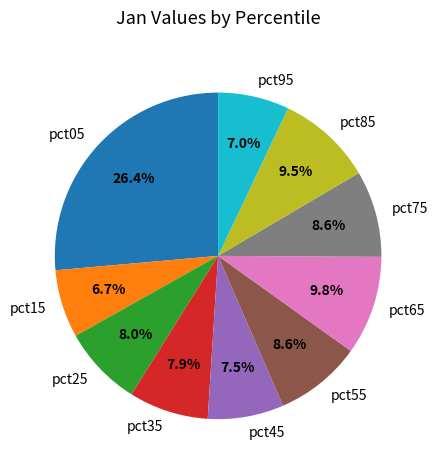

Which has a higher value, pct05 or pct35?

pct05